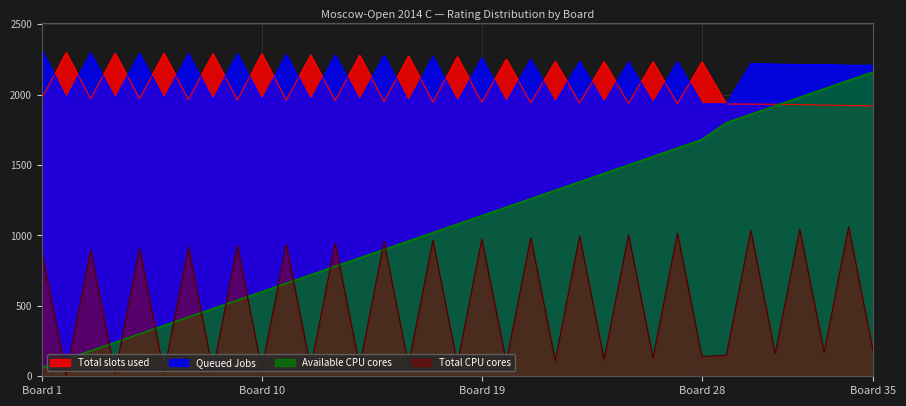

True or false: Total CPU cores and Total slots used cross at least once.

False